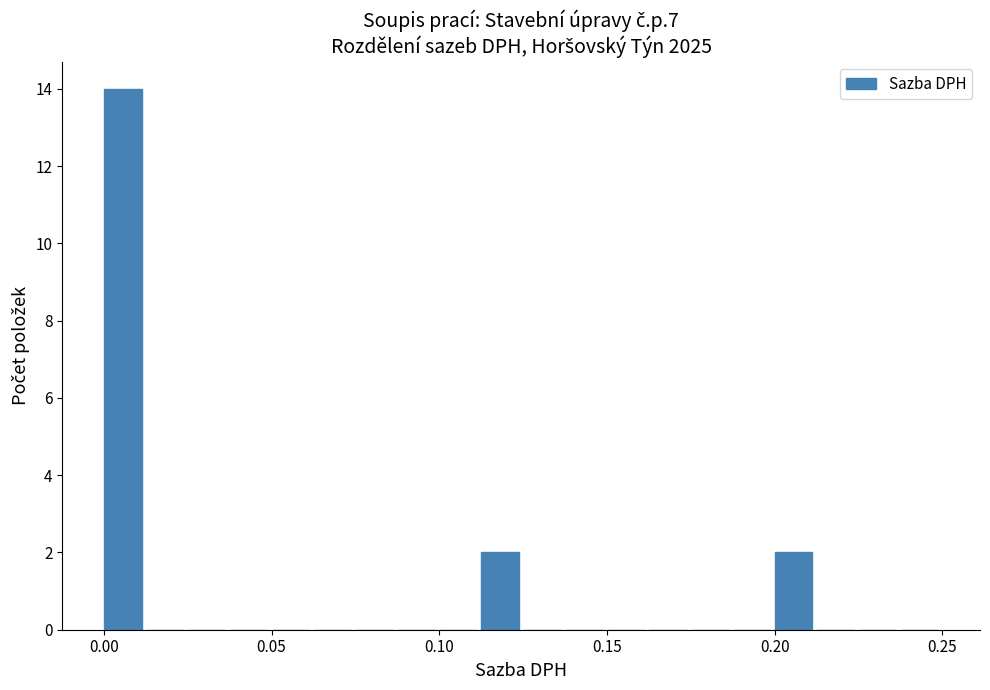

Read against the x-axis, roughly where is the centre of the tallest bar?

0.005